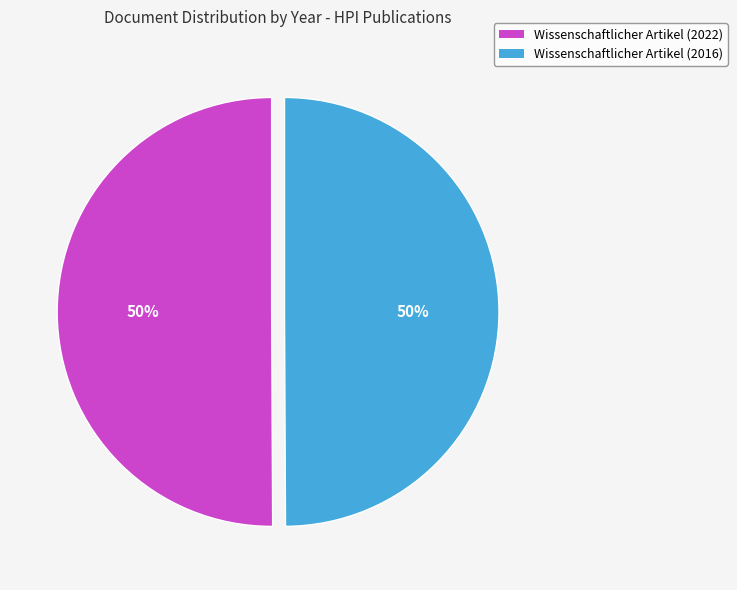

To the nearest percent, what portion does Wissenschaftlicher Artikel (2022) represent?

50%